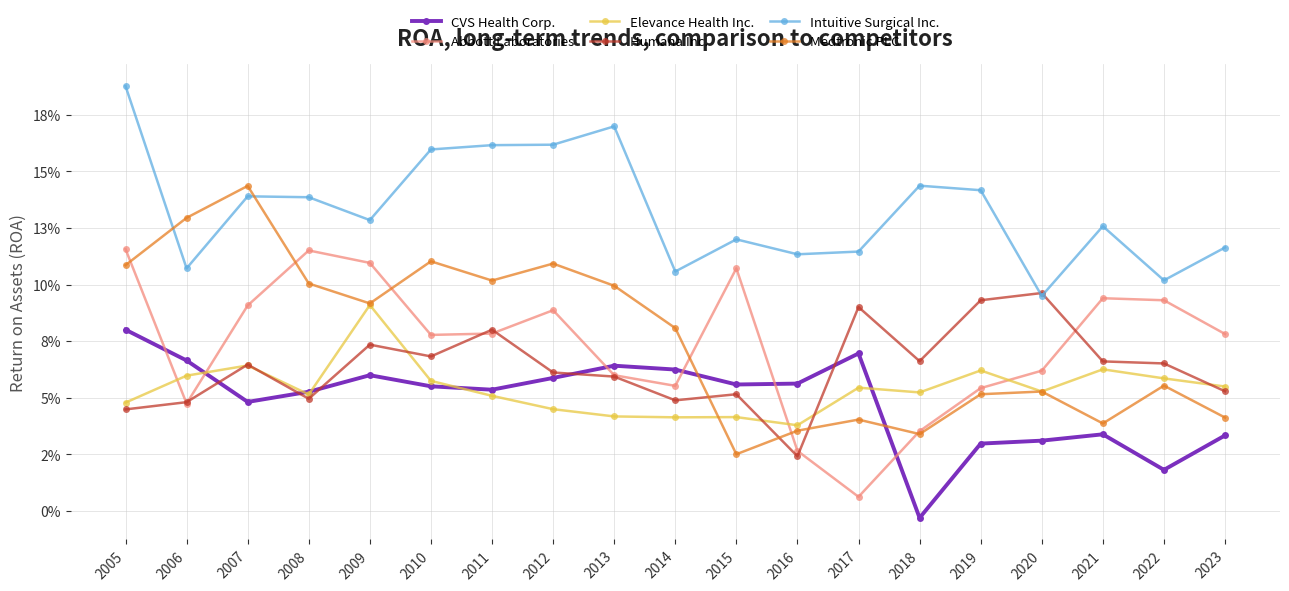

True or false: Humana Inc. has more than 2 interior local peaks.

True